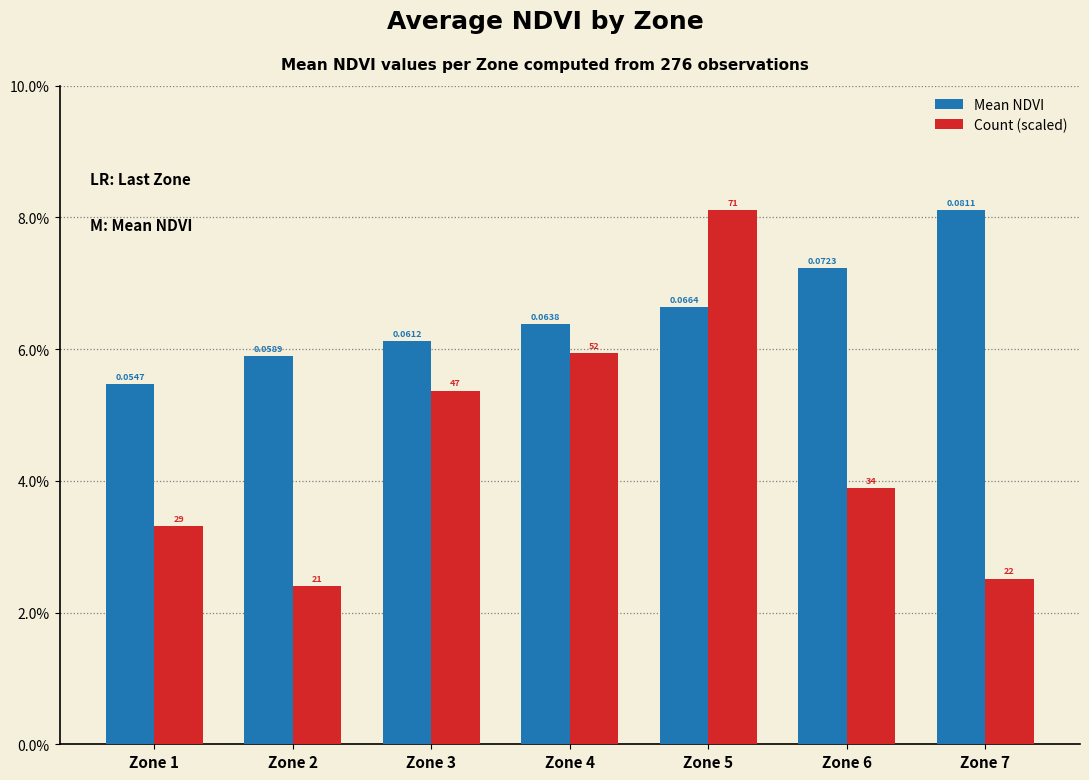

Rank the series by their average value, from highest to lowest.

Mean NDVI, Count (scaled)